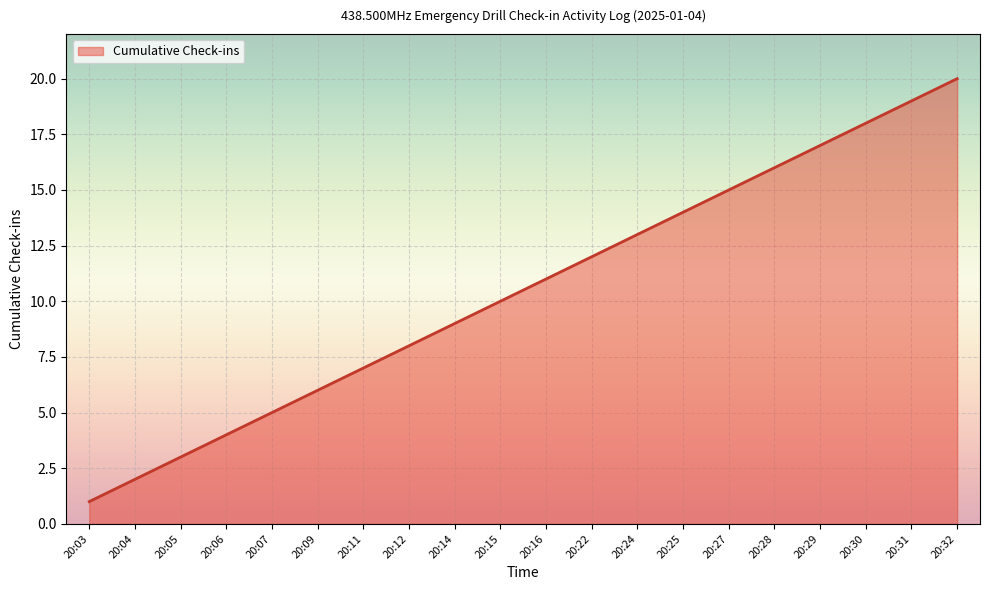

What is the change in value from 20:09 to 20:29?

+11